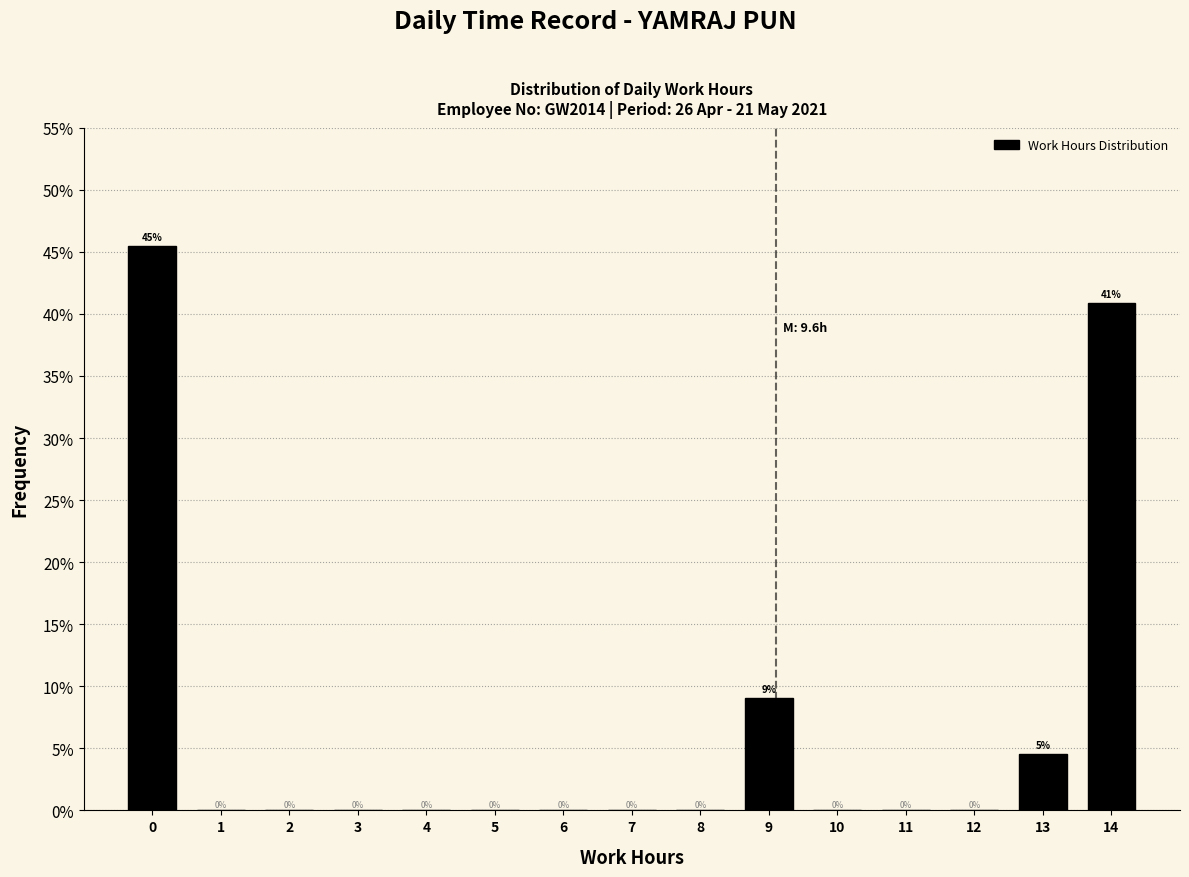

What is the sum of all values?

100.0